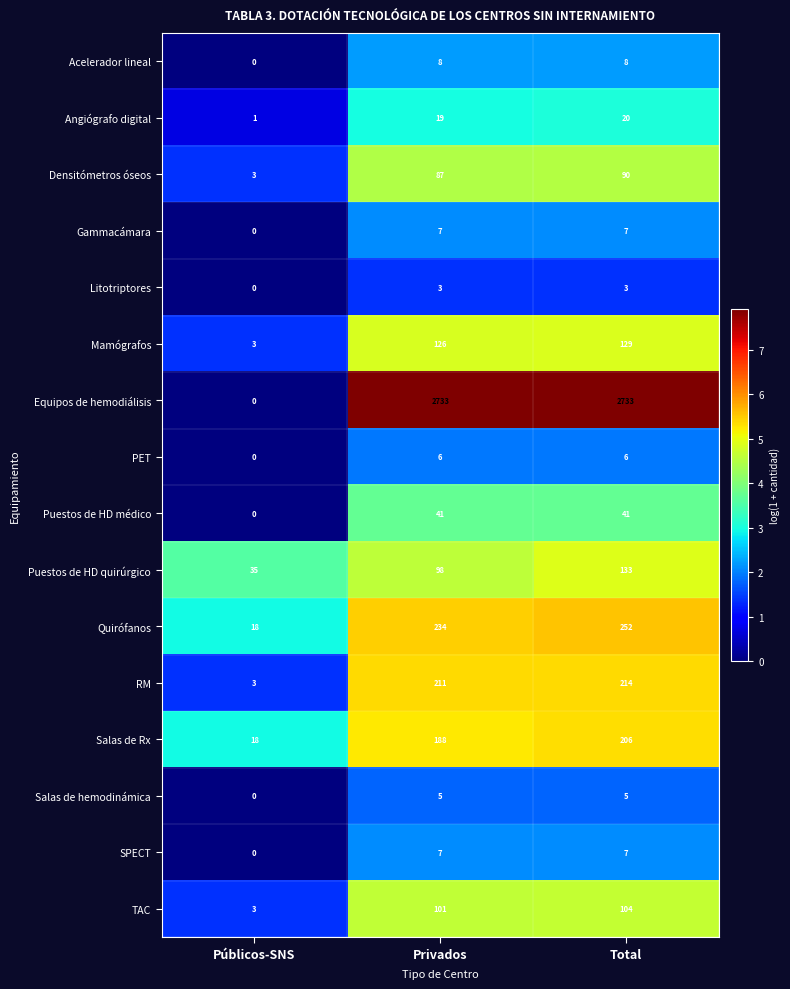

Which series has the largest range (max minus min)?

Equipos de hemodiálisis